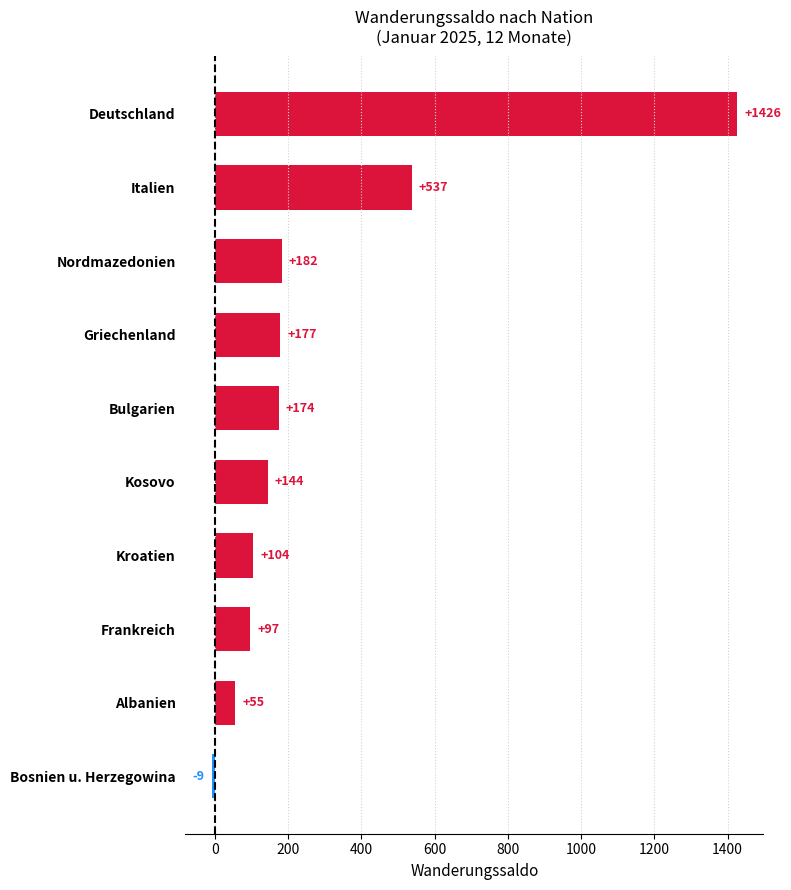

Which category has the highest value across all series?

Deutschland